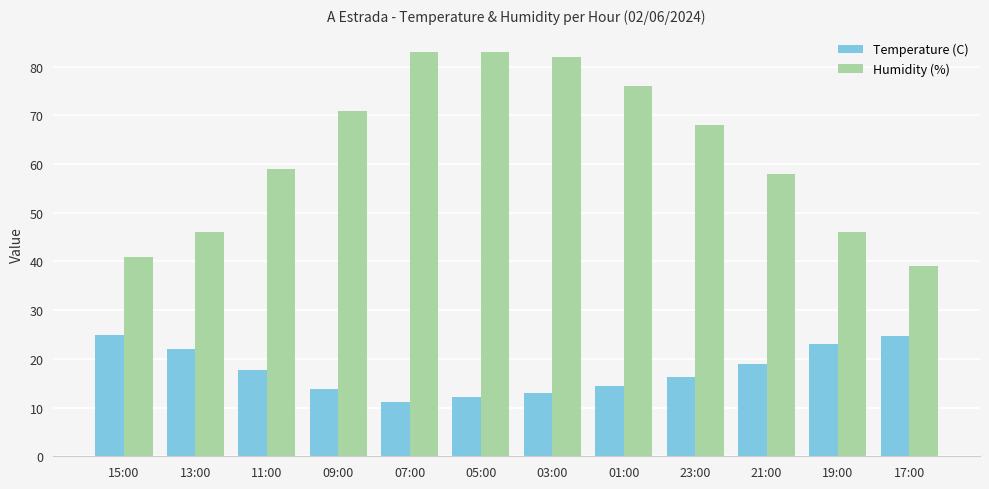

At how many categories does at least one series exceed 34?

12